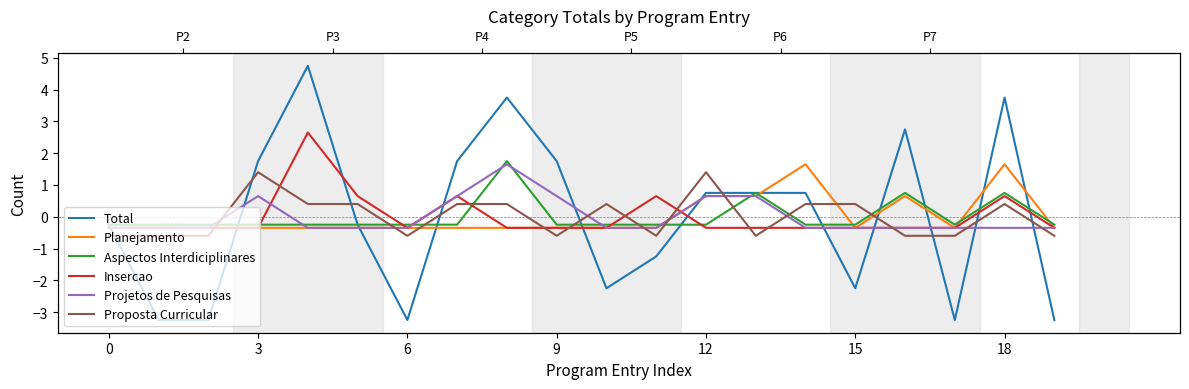

True or false: Insercao has a value of -0.6 at 19.

False